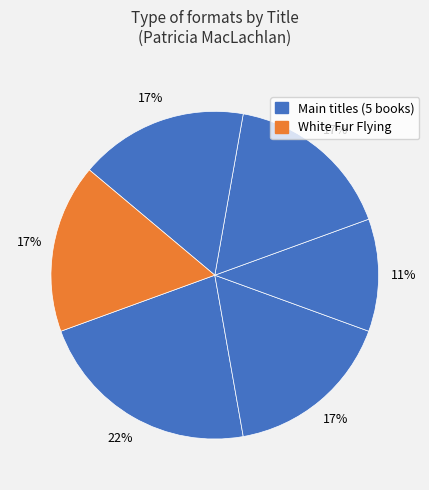

Does any single category account for the majority?

No